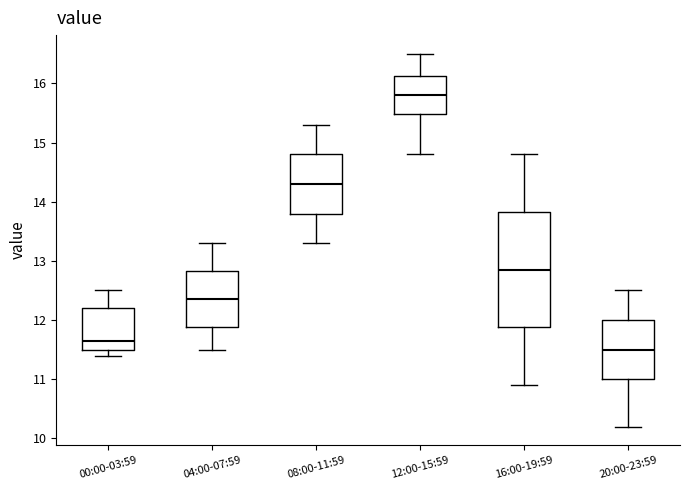

Comparing the boxes themselves (not the whiskers), which one is the tallest?

16:00-19:59